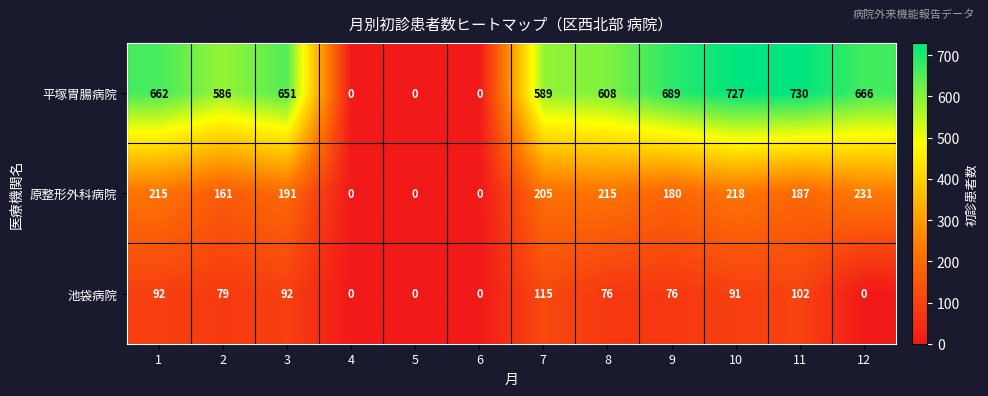

What is the sum of all 池袋病院 values?

723